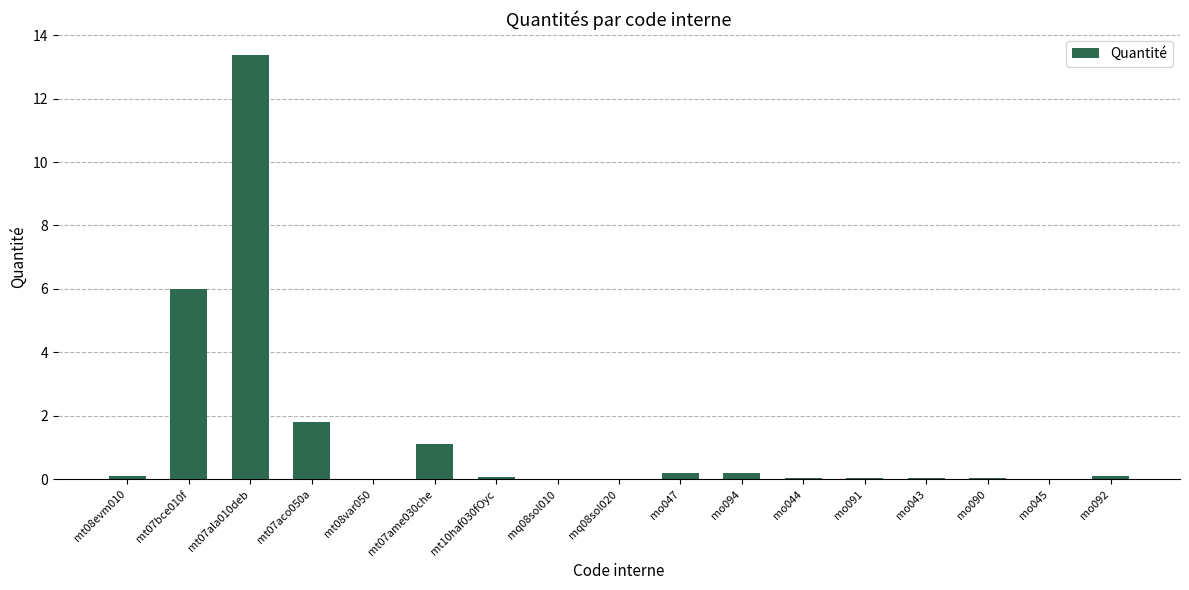

Are the bars grouped side by side (vs. stacked)?

No